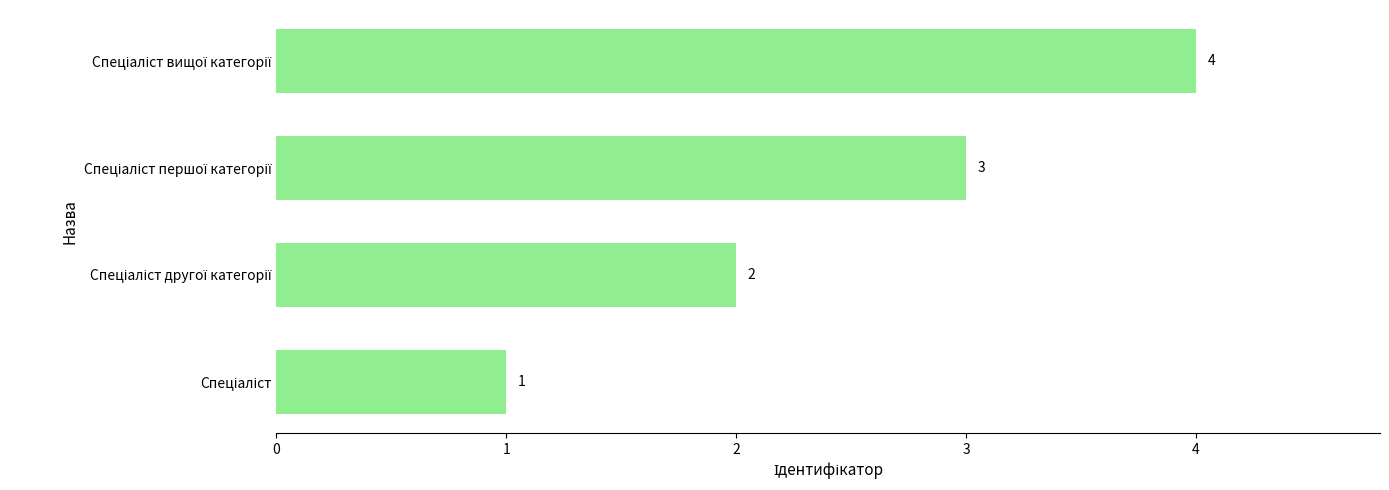

What is the sum of all values?

10